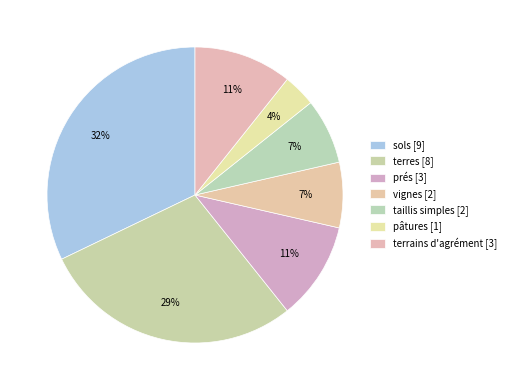

How many segments does this pie chart have?

7